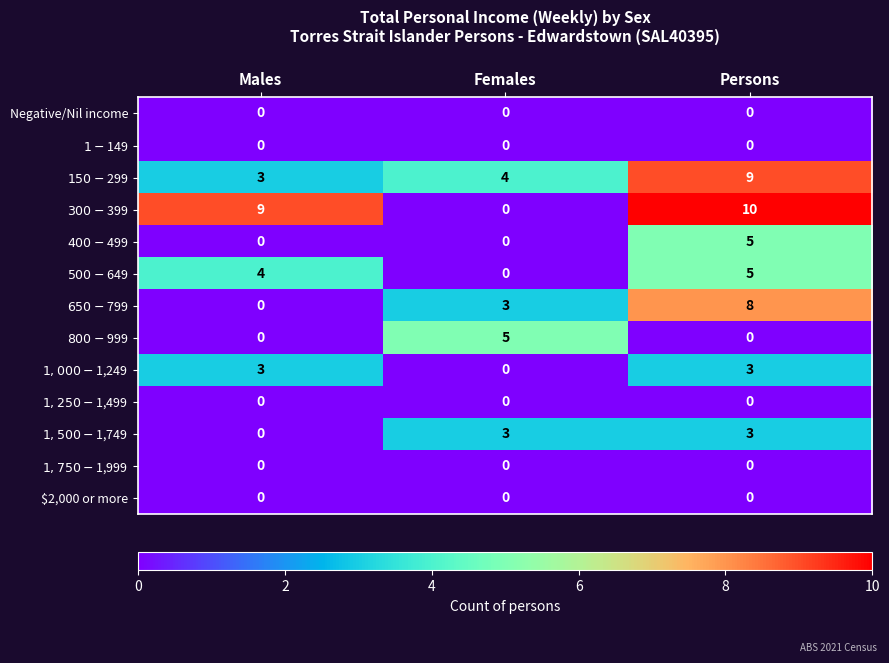

Is it true that Negative/Nil income equals 0 at Females?

True